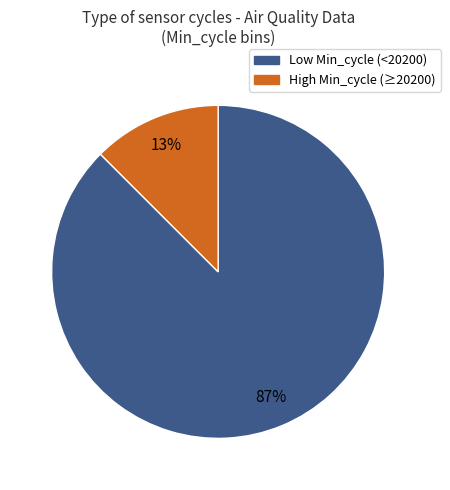

To the nearest percent, what is the average slice percentage?

50%